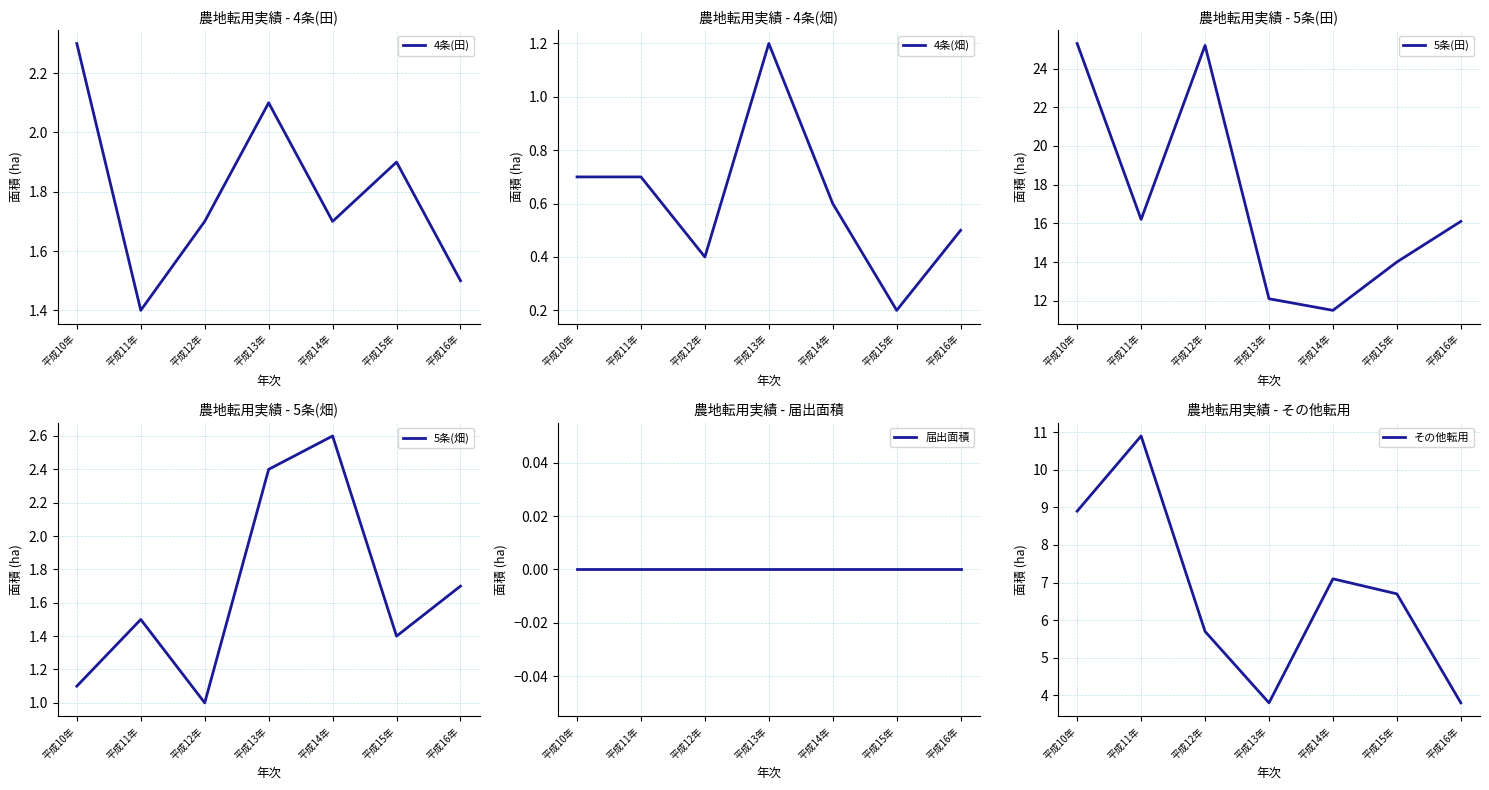

At which category does 5条(田) reach its first local peak?

平成12年